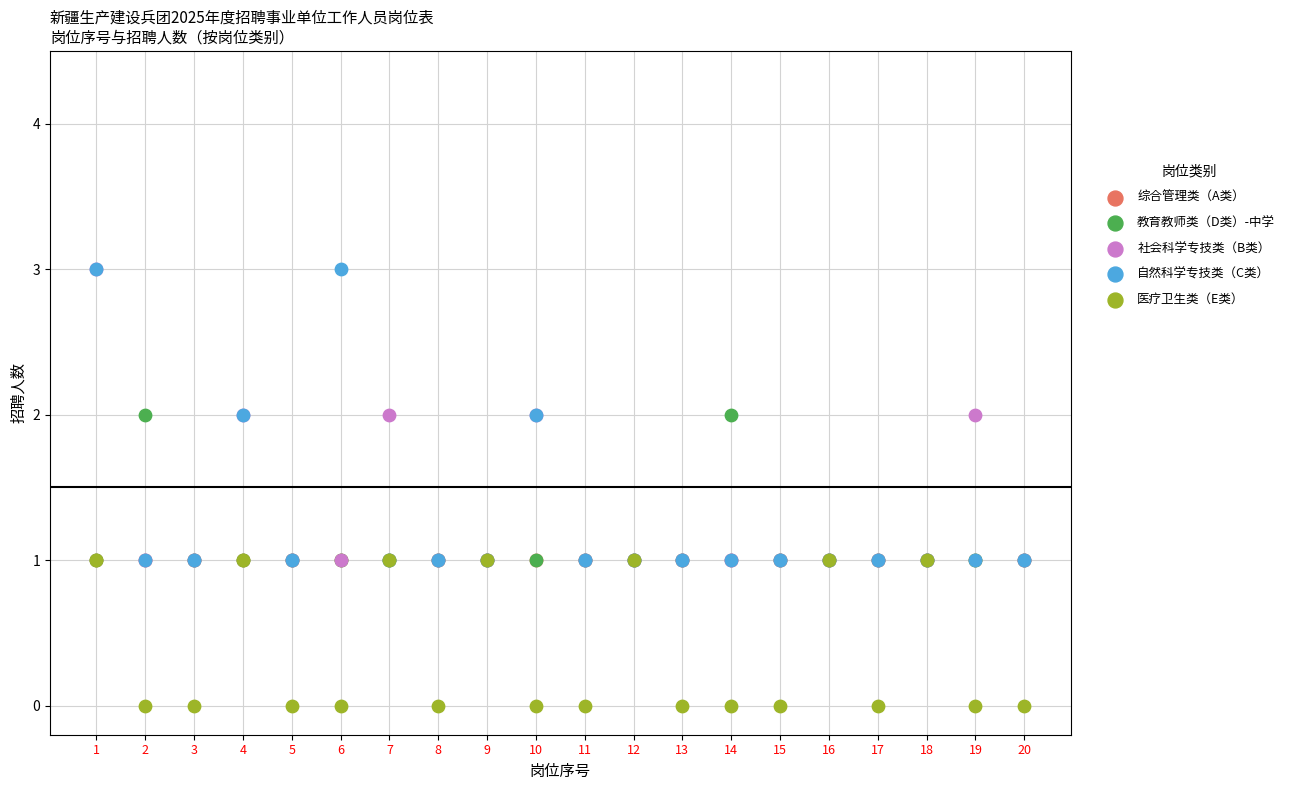

What are all the series names shown in the legend?

综合管理类（A类）, 教育教师类（D类）-中学, 社会科学专技类（B类）, 自然科学专技类（C类）, 医疗卫生类（E类）